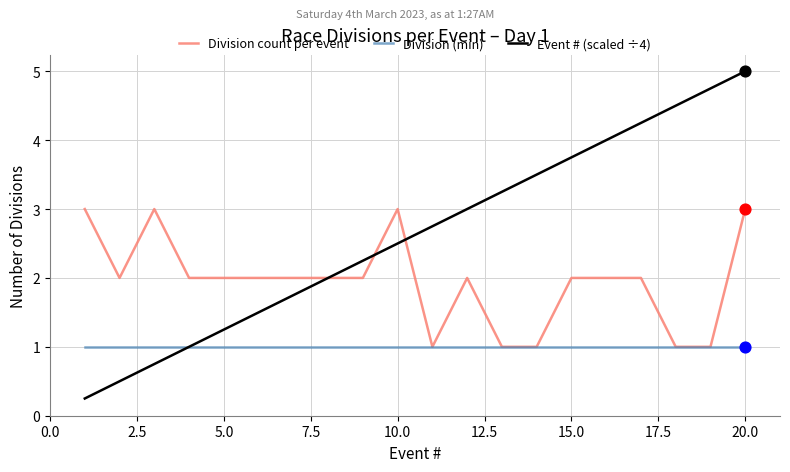

Which series has the largest total across all categories?

Event # (scaled ÷4)